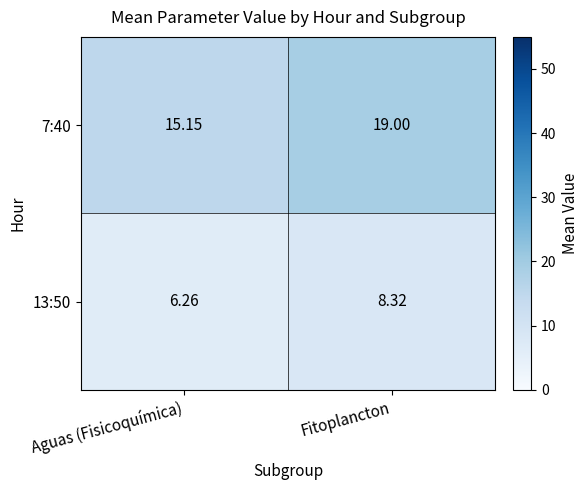

Is the value of 7:40 at Fitoplancton greater than the value of 13:50 at Fitoplancton?

Yes